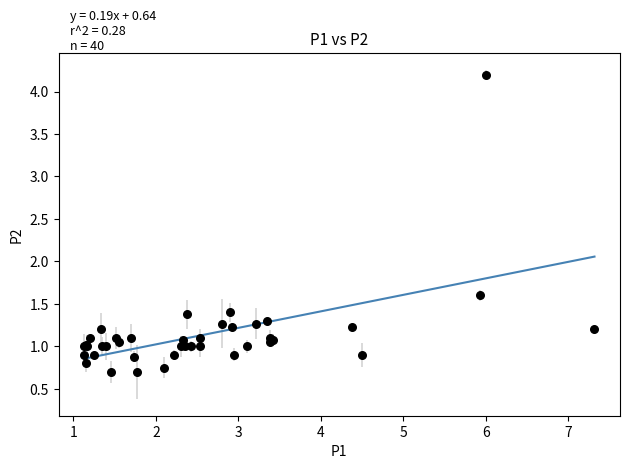

What Y value in the scatter plot is closest to 2?

1.6